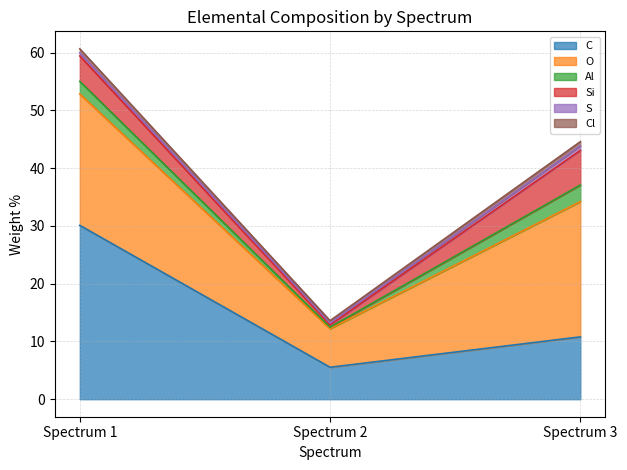

Which series has the widest spread of values?

C